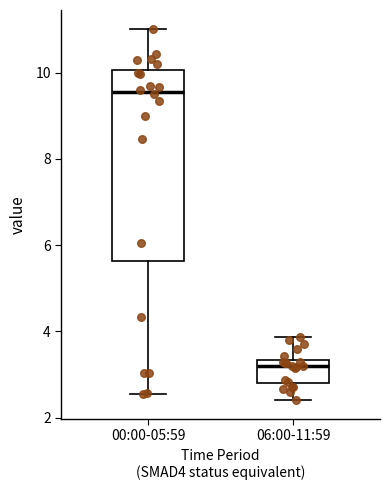

Which box's median line is the lowest?

06:00-11:59